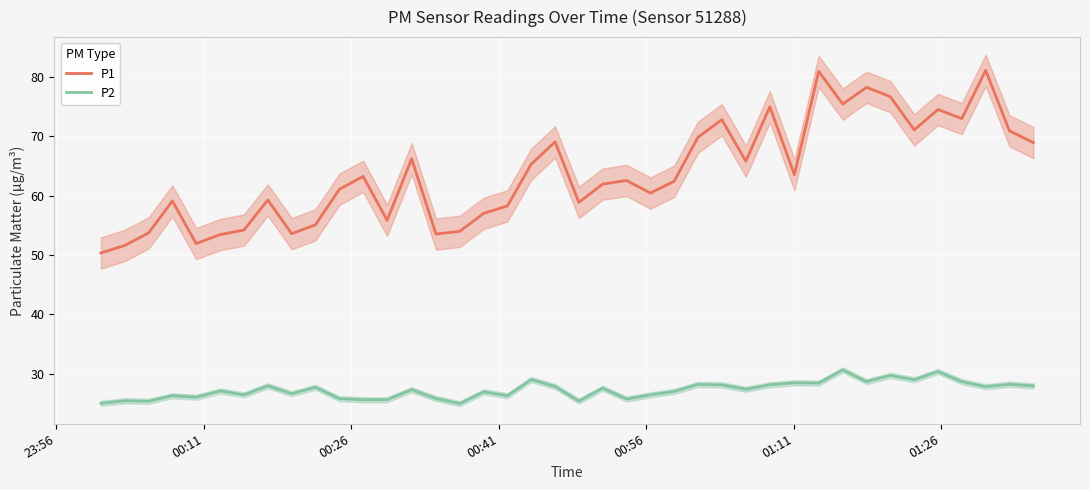

True or false: P2 and P1 cross at least once.

False